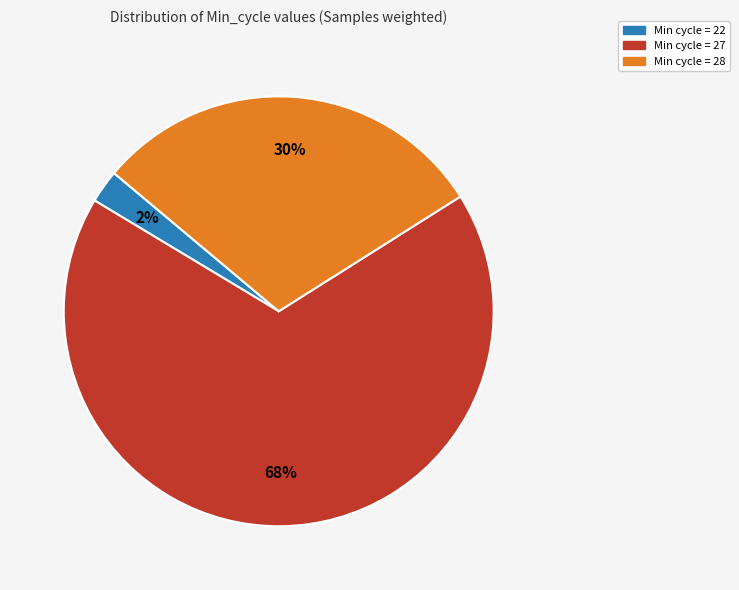

Is there any slice that represents more than half of the pie?

Yes